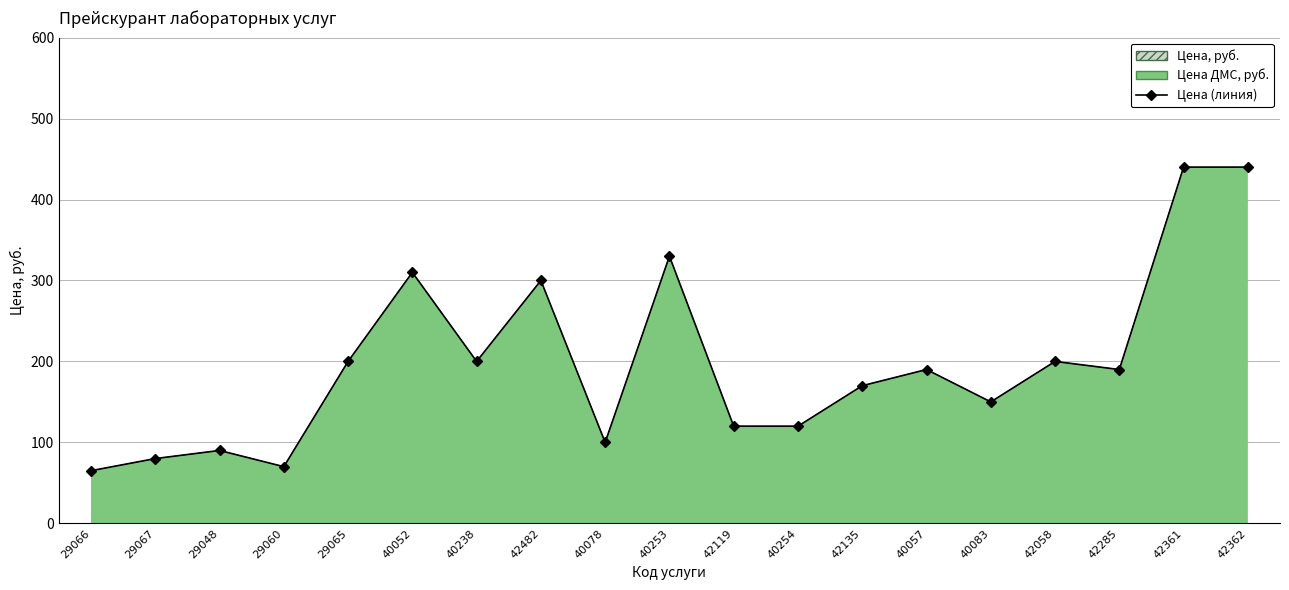

What is the sum of the values at 42362 and 29048?

530